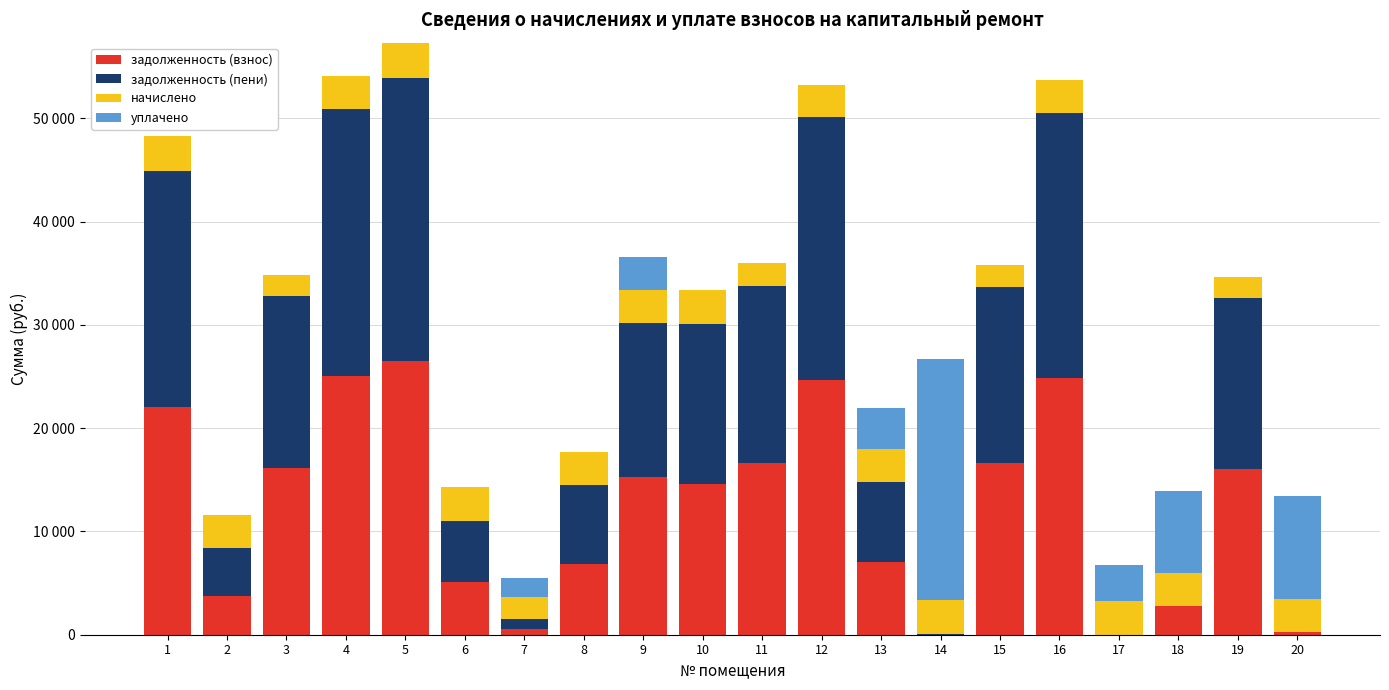

Where does the задолженность (пени) series first go above 15438?

1